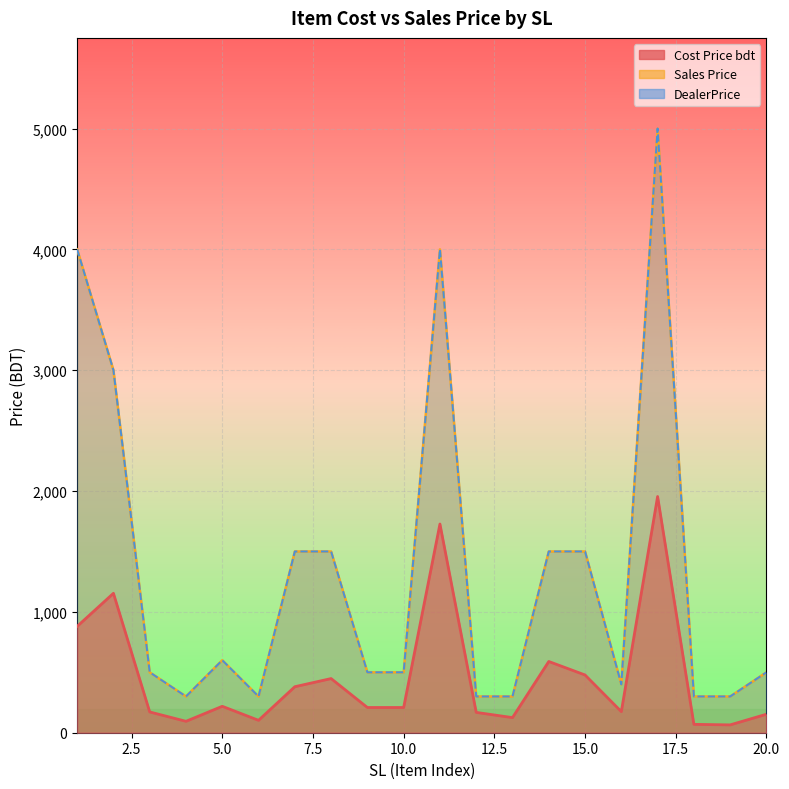

At which label is Cost Price bdt closest to 1009?

1